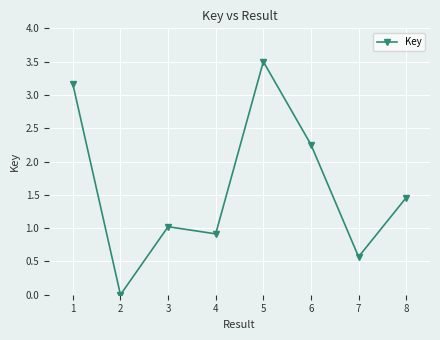

Is this an area chart (filled region under the line)?

No